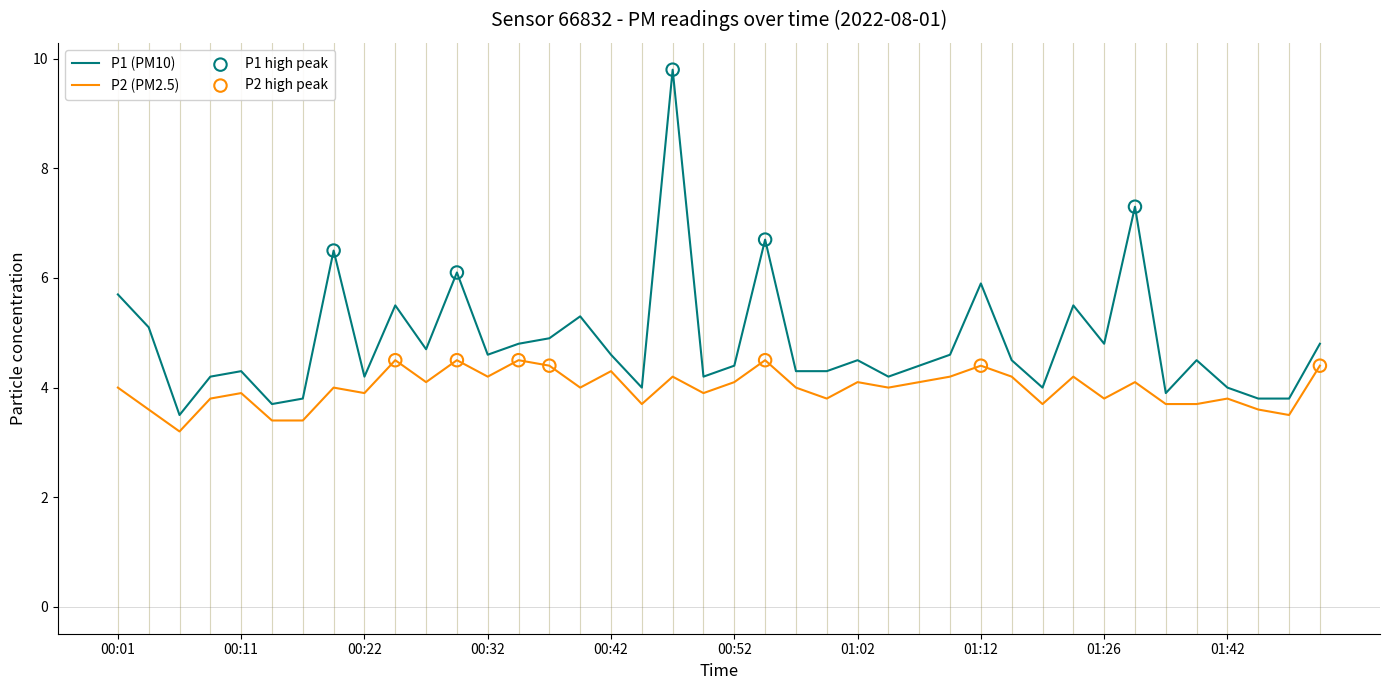

At how many categories does at least one series exceed 9?

1